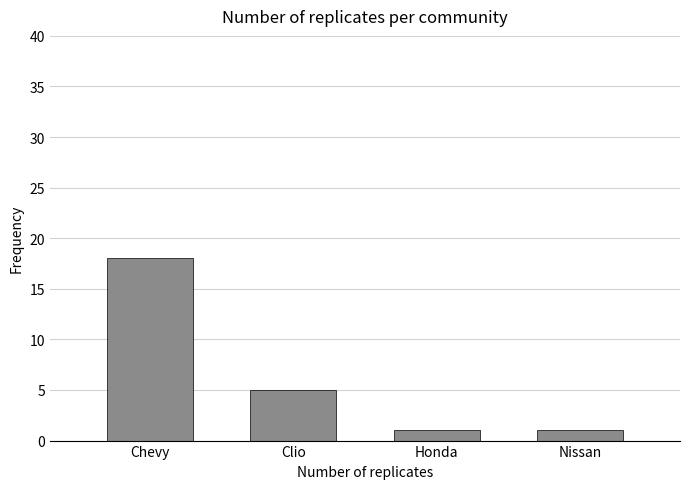

What position from the right is Honda?

2